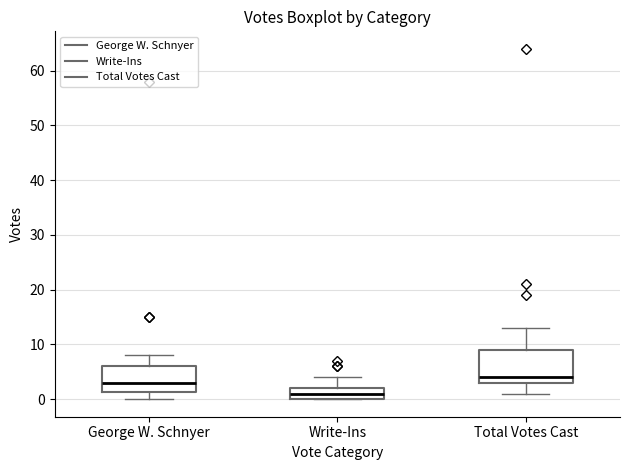

Reading left to right, read every box against the y-axis: the position of its median line, the range the box covers, and the ends of its whiskers. The values are not printed on the chart, so give them approximately, as read against the axis.

George W. Schnyer: median 3, box 1 to 6, whiskers 0 to 8
Write-Ins: median 1, box 0 to 2, whiskers 0 to 4
Total Votes Cast: median 4, box 3 to 9, whiskers 1 to 13